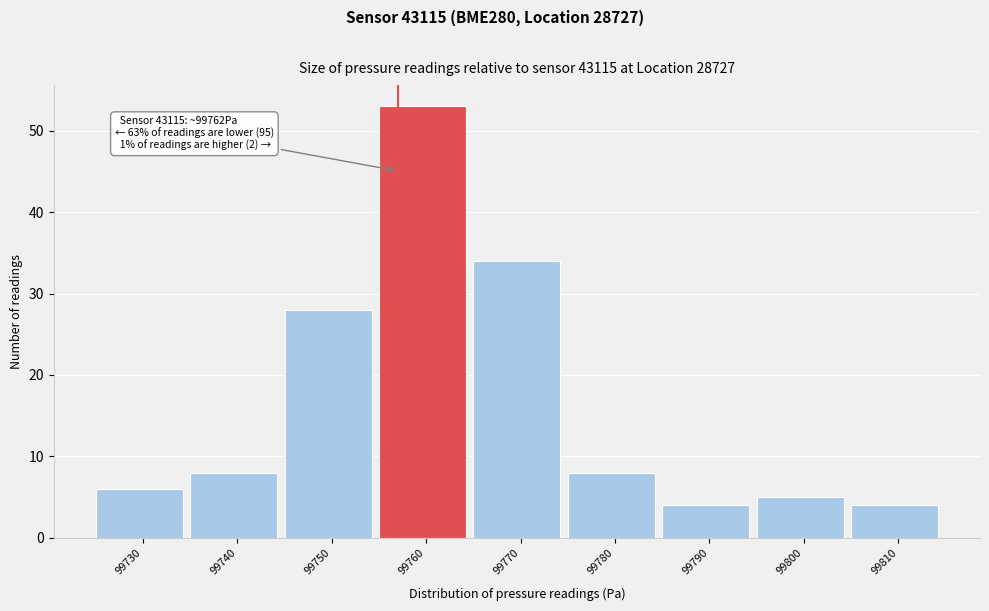

Reading left to right, extract all data points from this chart.

99730=6	99740=8	99750=28	99760=53	99770=34	99780=8	99790=4	99800=5	99810=4